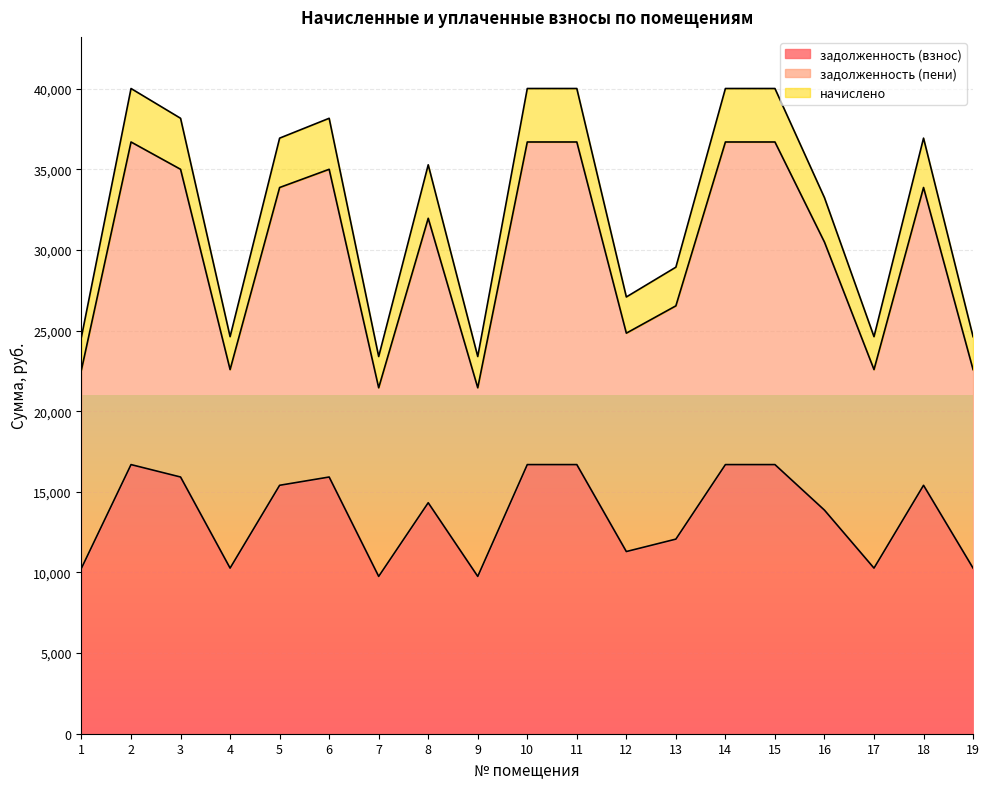

What is the total value across all series at 9?

23395.1